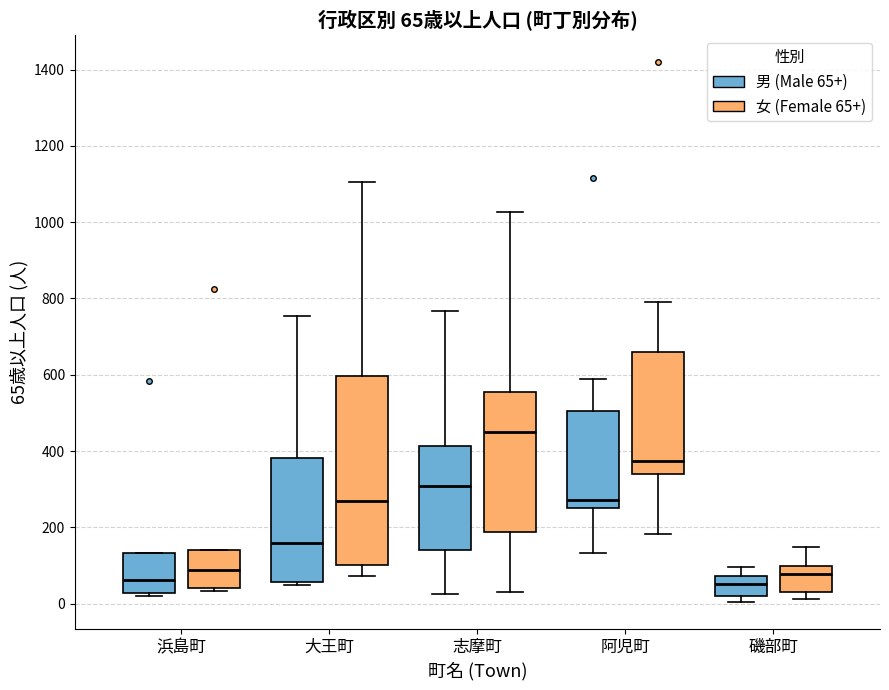

Which box is the tallest, from its lower edge to its upper edge?

大王町 (女 (Female 65+))